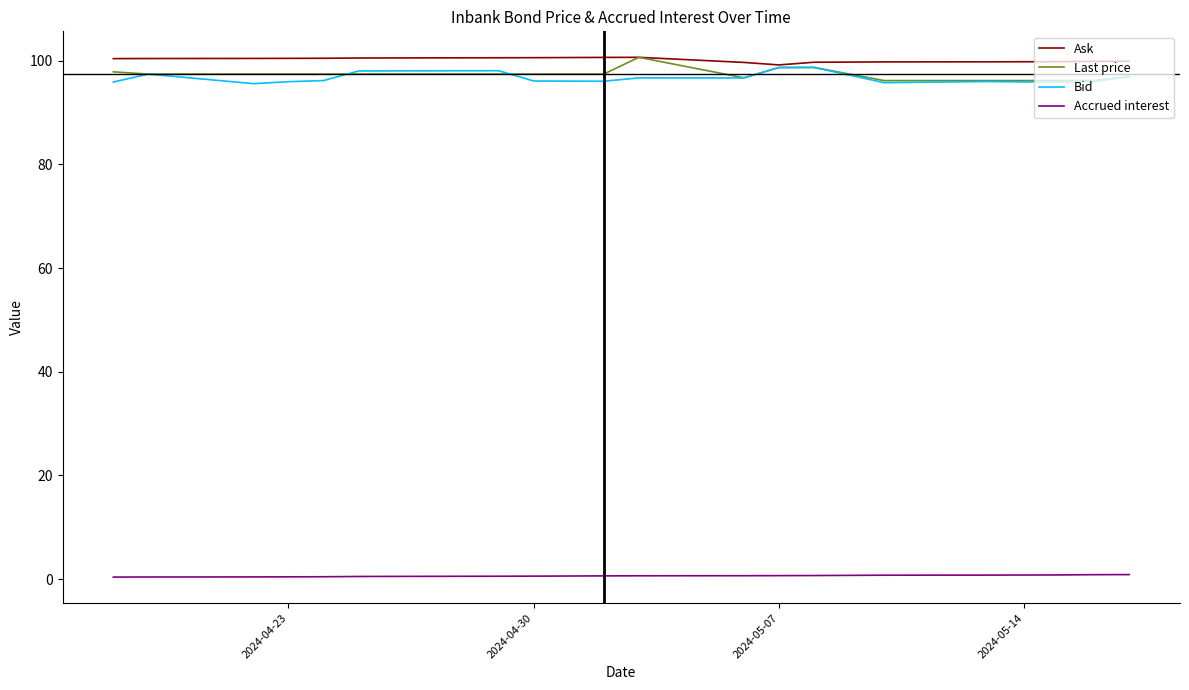

What is the highest value of the Ask series?

100.7